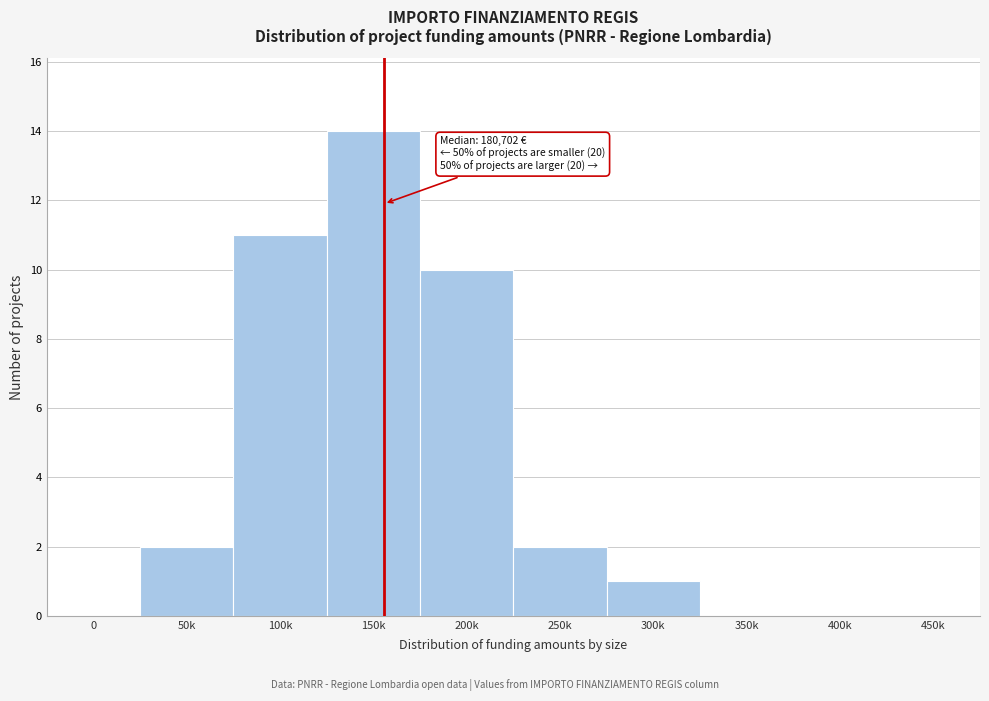

Reading left to right, what are all the values shown in this chart?

0=0	50k=2	100k=11	150k=14	200k=10	250k=2	300k=1	350k=0	400k=0	450k=0